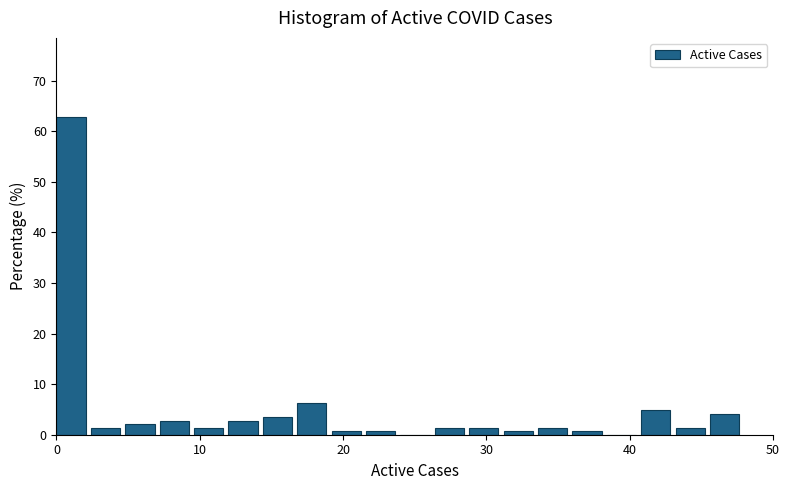

Around what value on the x-axis is the tallest bar? Give the approximate position of its centre, as read against the axis.

1